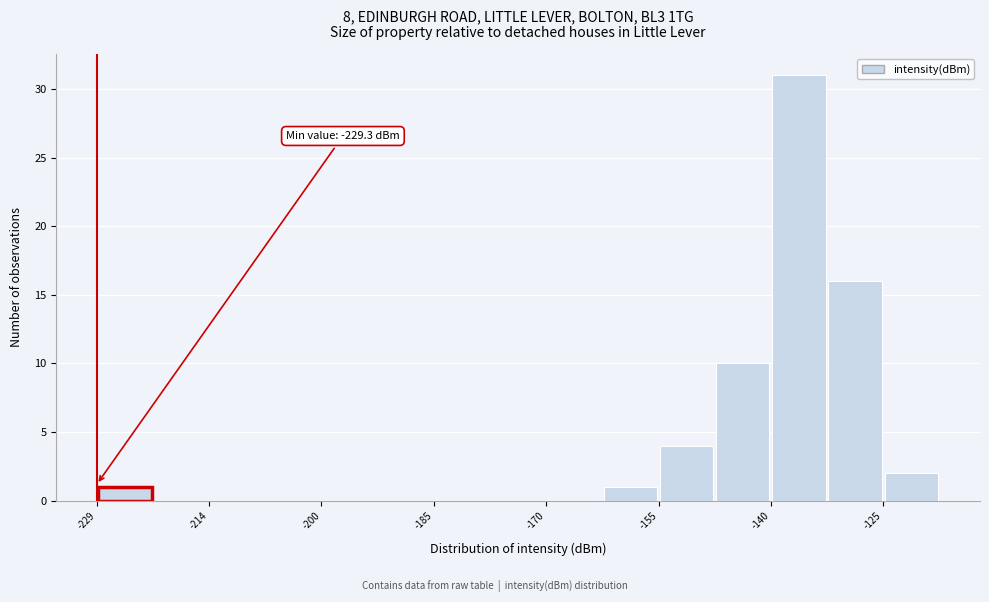

Read against the x-axis, roughly where is the centre of the tallest bar?

-136